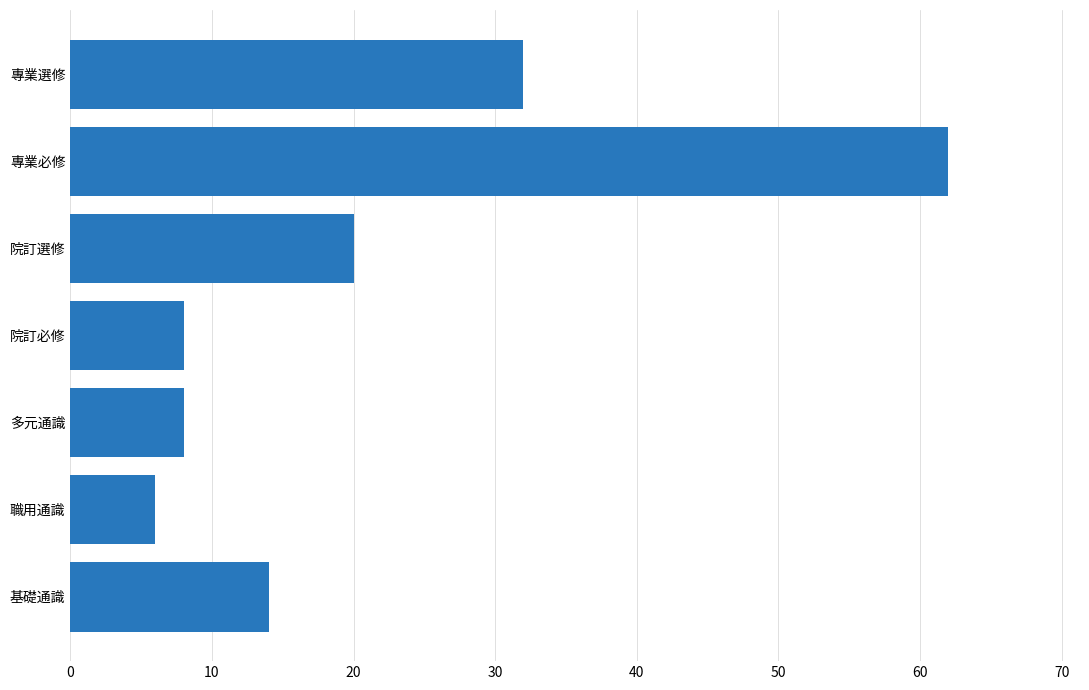

Reading bottom to top, extract all data points from this chart.

14	6	8	8	20	62	32